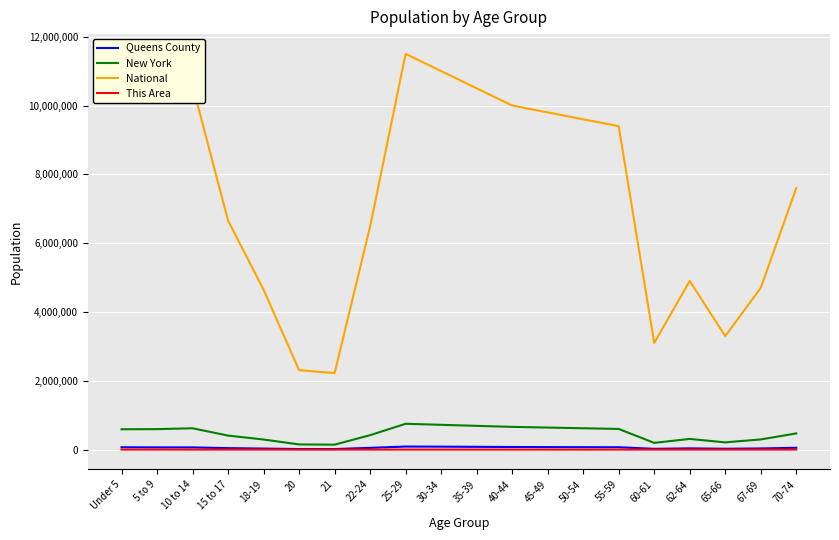

The value of New York at 35-39 is 690000. True or false?

True